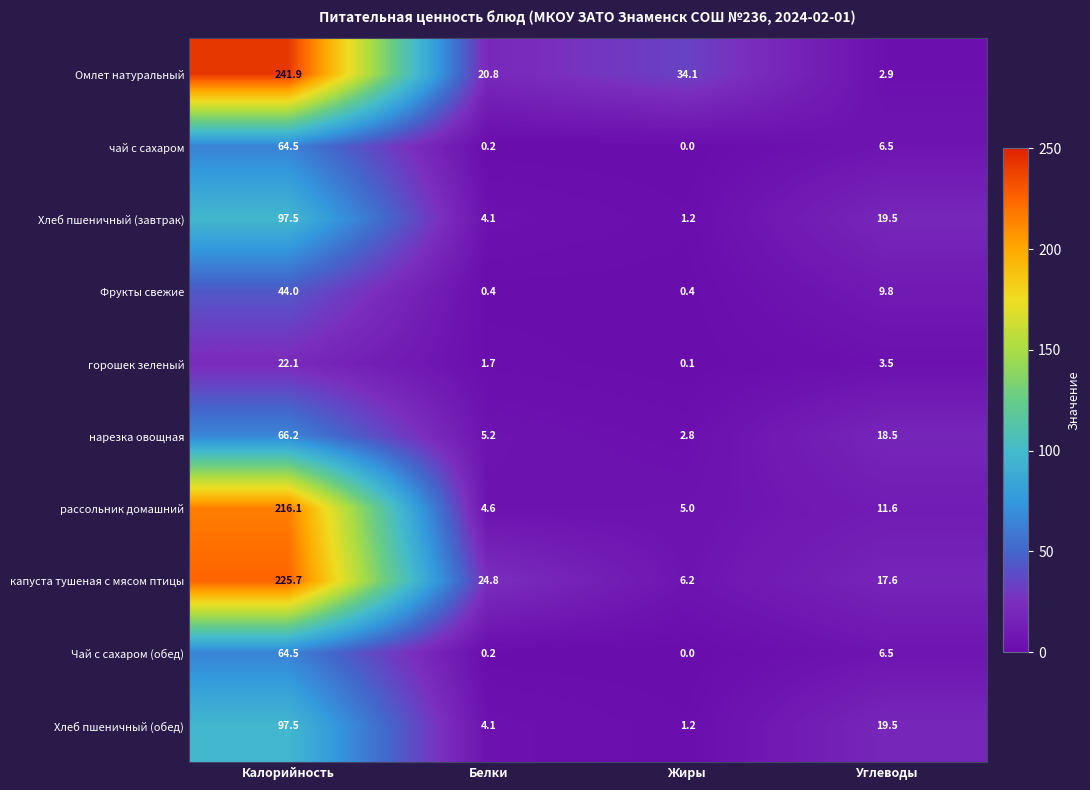

What is the difference between the highest and lowest values at Белки?

24.6